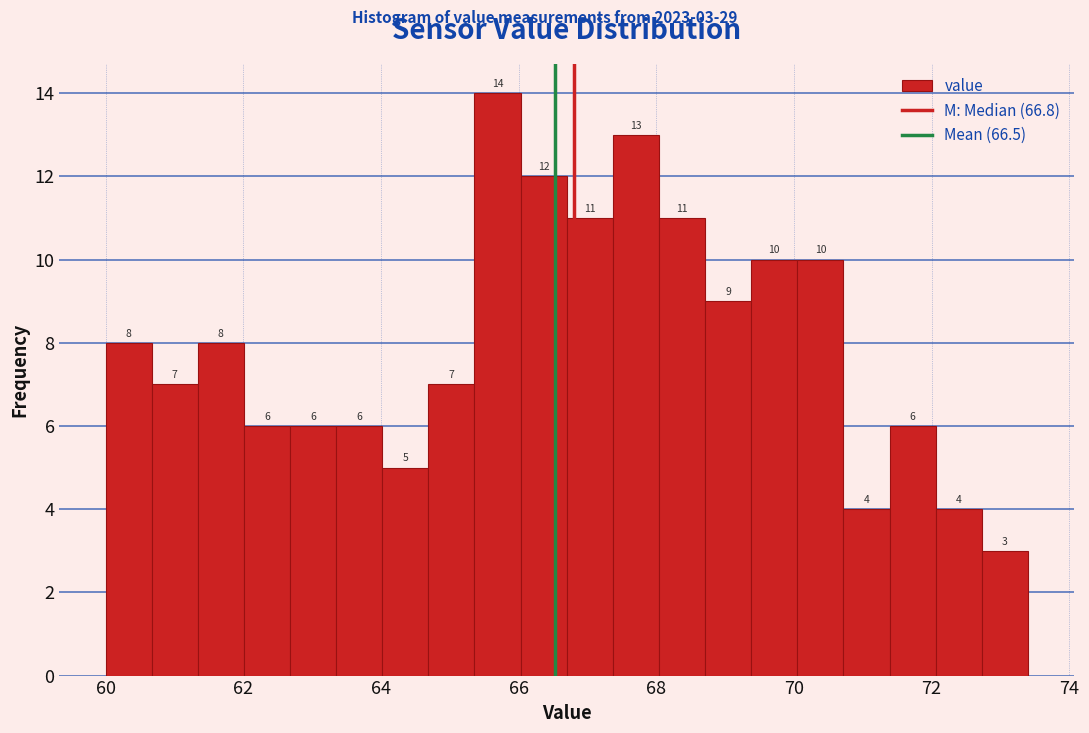

Around what value on the x-axis is the tallest bar? Give the approximate position of its centre, as read against the axis.

65.6